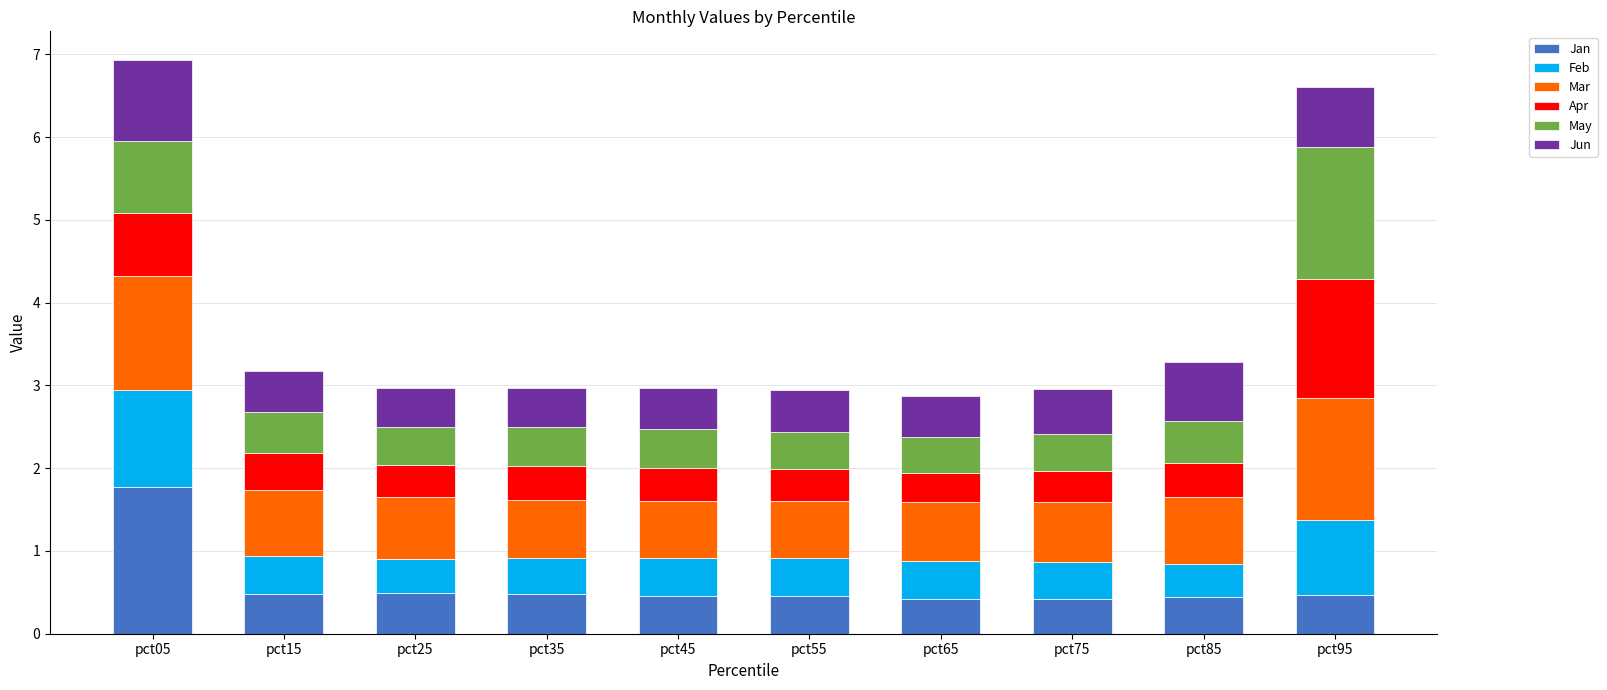

What is the lowest value of the Jan series?

0.4